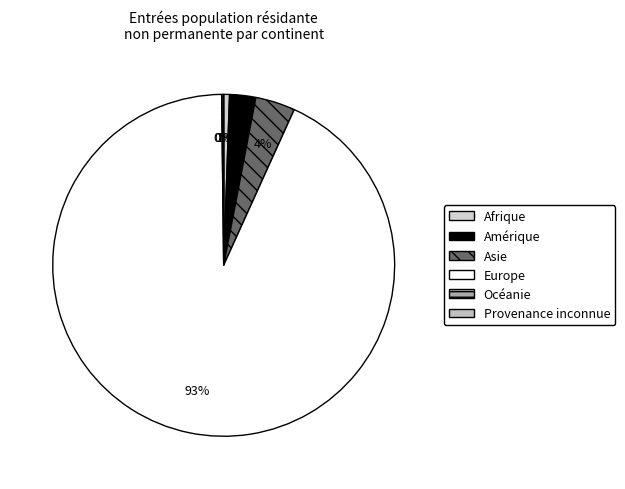

Rank the categories by value from lowest to highest.

Provenance inconnue, Océanie, Afrique, Amérique, Asie, Europe